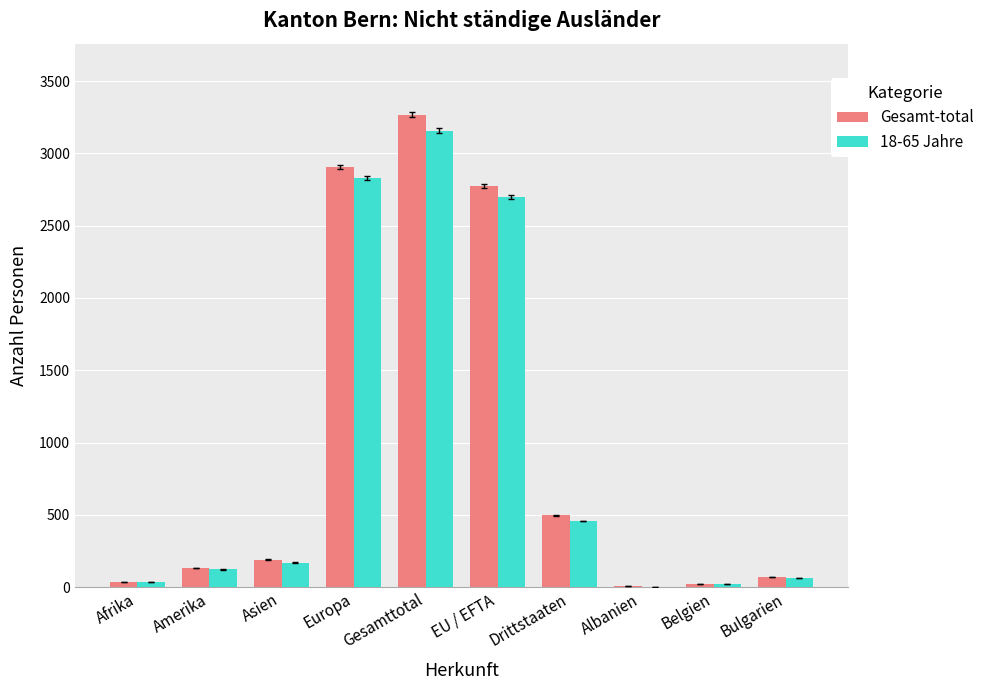

Which category has the highest value in the Gesamt-total series?

Gesamttotal